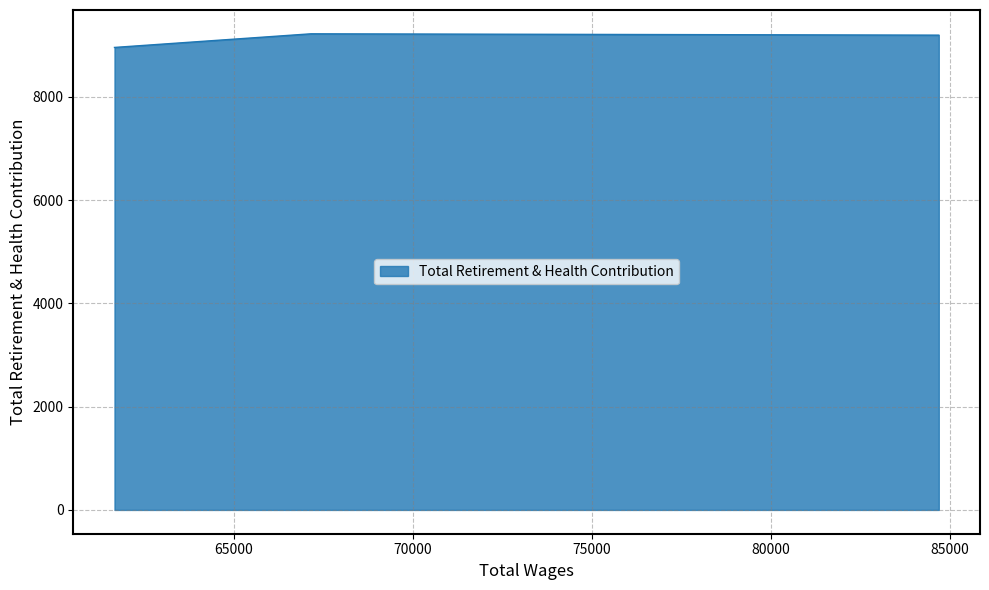

Which has a higher value, 84681.0 or 61665.0?

84681.0